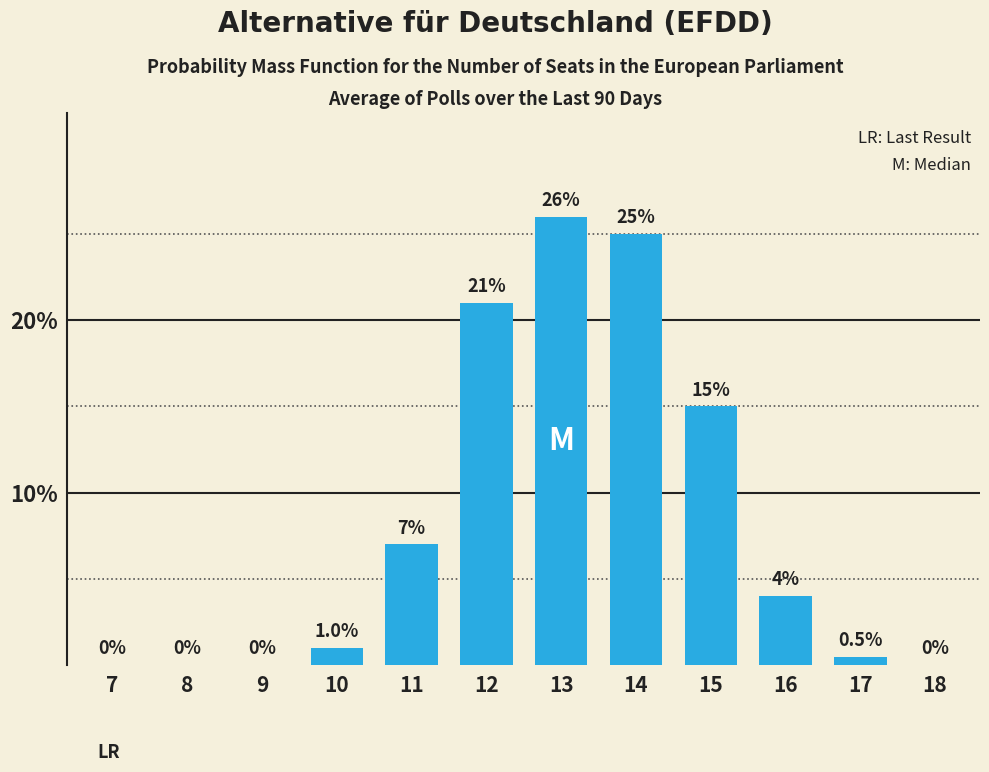

Reading left to right, what are all the values shown in this chart?

7=0.0	8=0.0	9=0.0	10=1.0	11=7.0	12=21.0	13=26.0	14=25.0	15=15.0	16=4.0	17=0.5	18=0.0